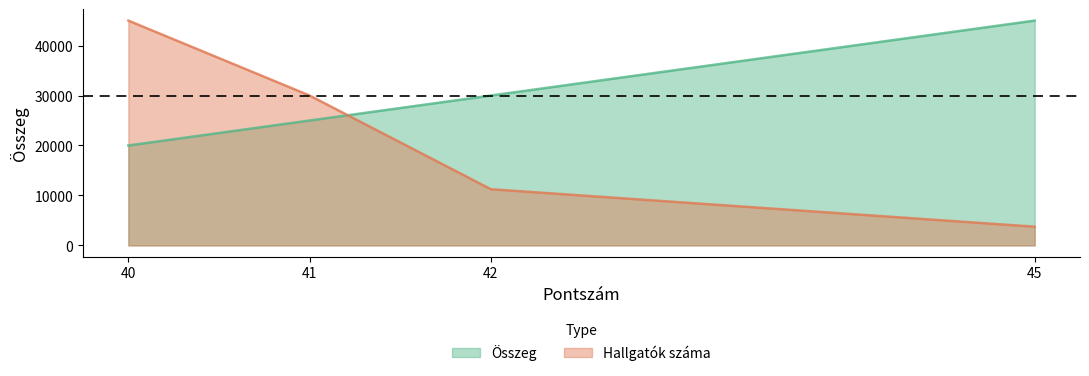

How many values in the Hallgatók száma series exceed 30000?

1